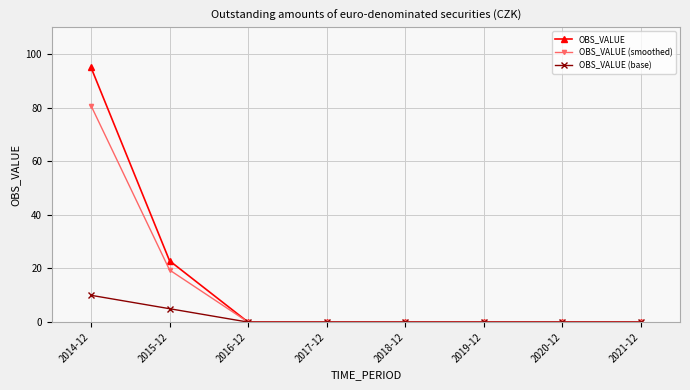

Reading left to right, list all the values displayed in this chart.

OBS_VALUE: 2014-12=95.0	2015-12=22.9	2016-12=0.0	2017-12=0.0	2018-12=0.0	2019-12=0.0	2020-12=0.0	2021-12=0.0
OBS_VALUE (smoothed): 2014-12=80.7	2015-12=19.4	2016-12=0.0	2017-12=0.0	2018-12=0.0	2019-12=0.0	2020-12=0.0	2021-12=0.0
OBS_VALUE (base): 2014-12=10.0	2015-12=5.0	2016-12=0.0	2017-12=0.0	2018-12=0.0	2019-12=0.0	2020-12=0.0	2021-12=0.0